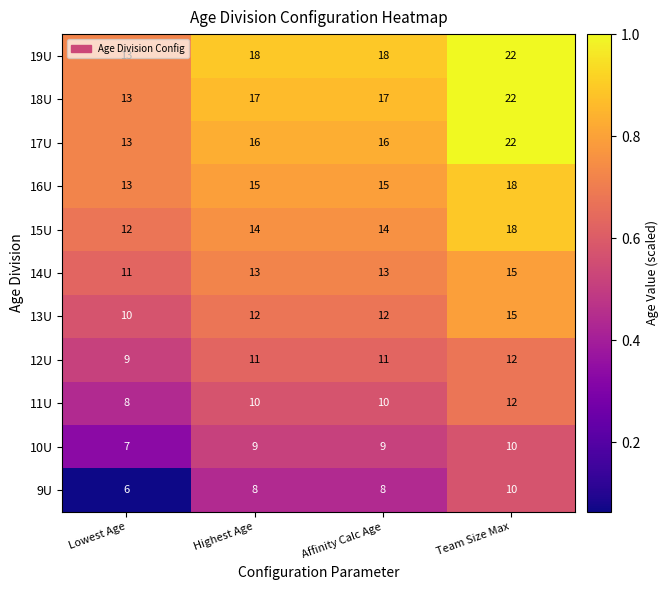

How many 19U values are between 18 and 22?

3